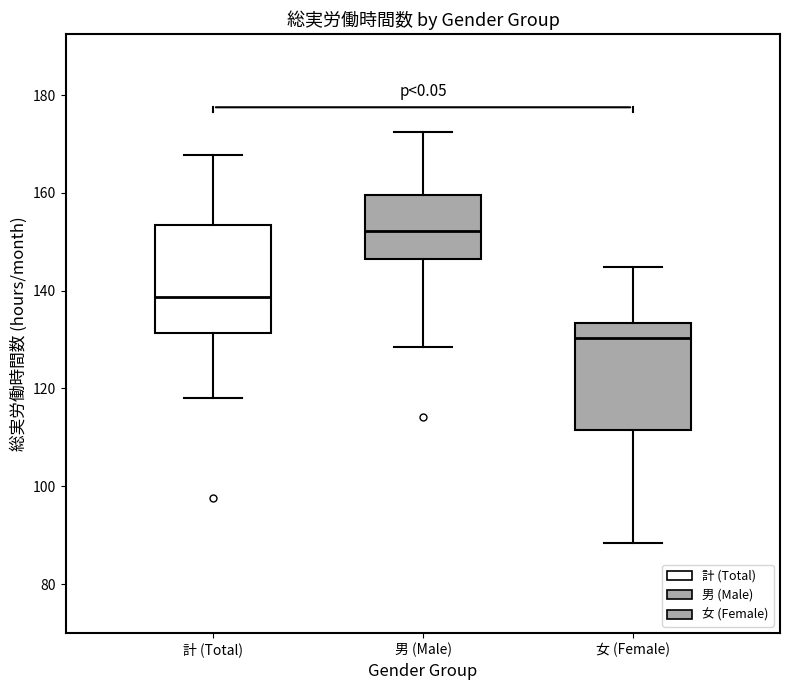

Reading left to right, transcribe this box plot: for each box, give where its median line is, the range the box spans, and where its two whiskers end, as read against the y-axis. The values are not printed on the chart, so give them approximately, as read against the axis.

計 (Total): median 138, box 132 to 154, whiskers 118 to 168
男 (Male): median 152, box 146 to 160, whiskers 128 to 172
女 (Female): median 130, box 112 to 134, whiskers 88 to 144